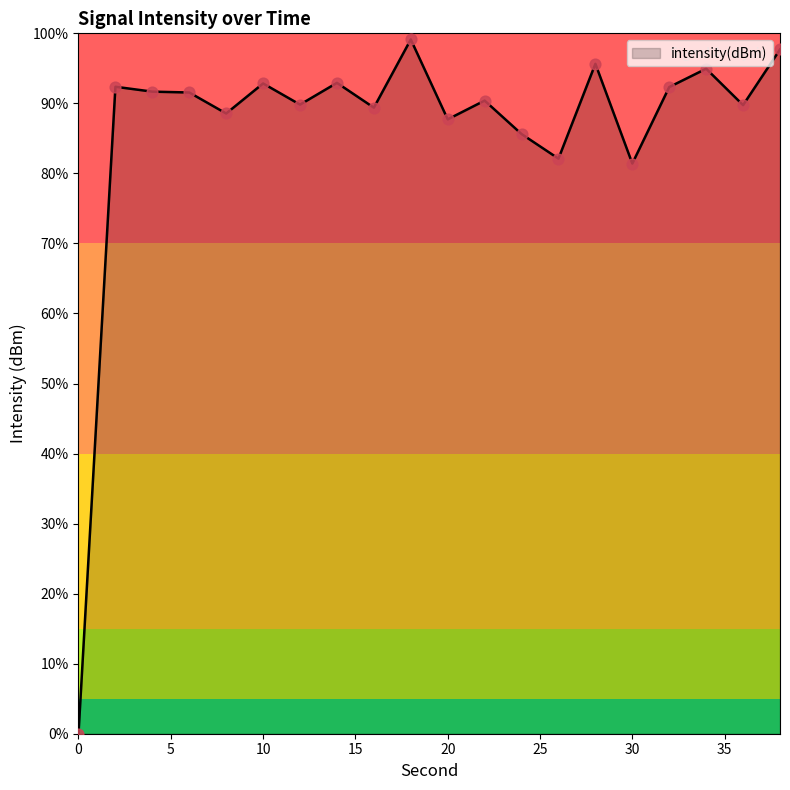

What is the difference between the maximum and minimum values?

99.1